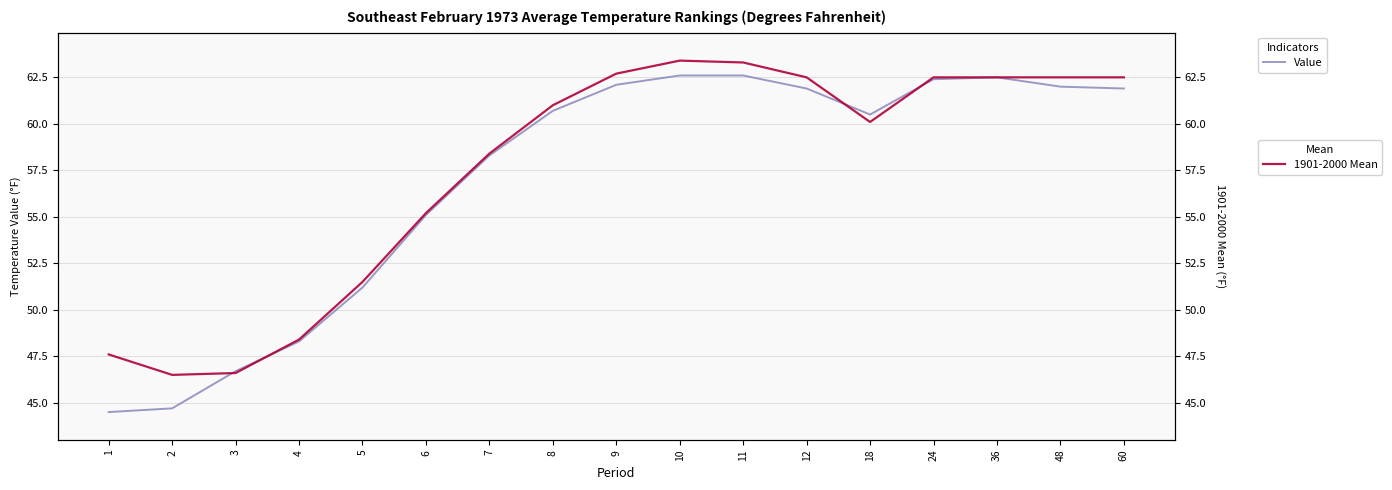

Which series has the largest total across all categories?

1901-2000 Mean